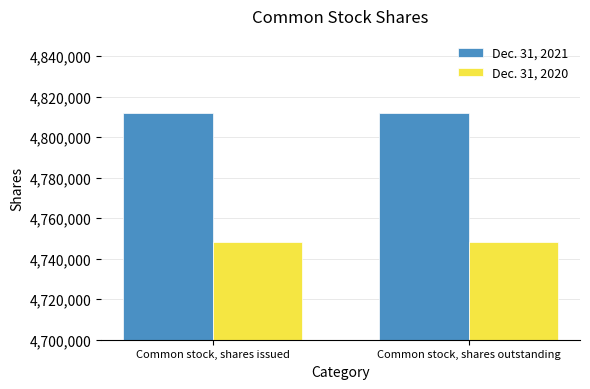

Which series has the largest total across all categories?

Dec. 31, 2021